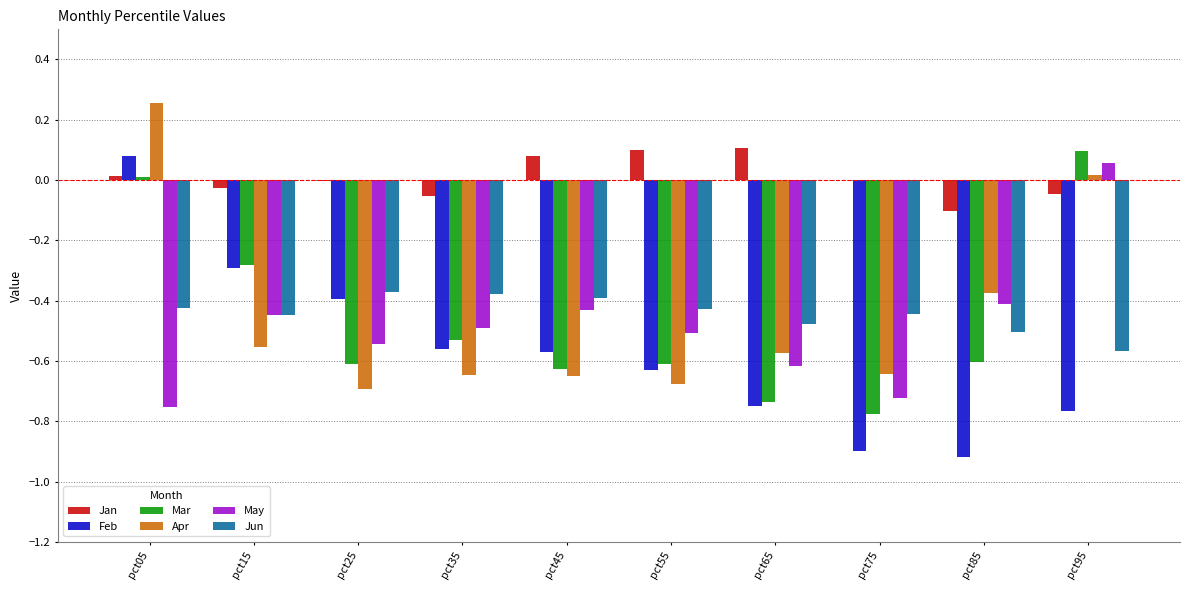

True or false: May has a value of -0.1 at pct85.

False